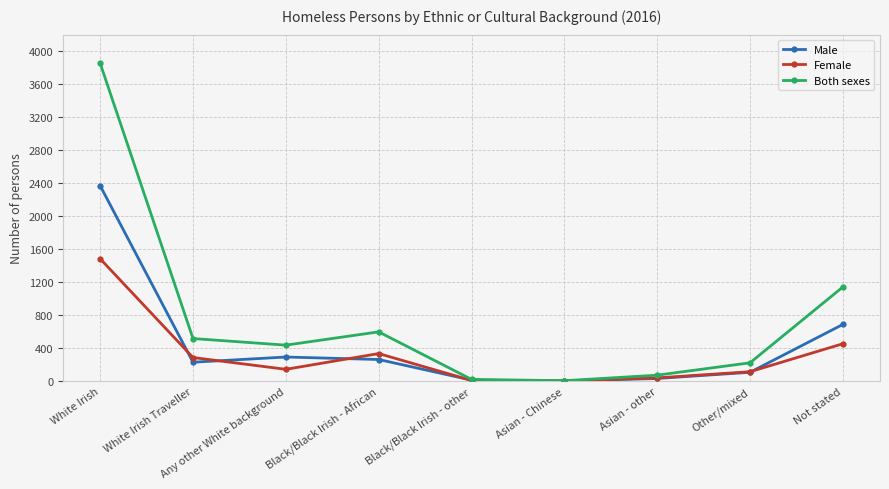

List the series in order of their overall mean, highest first.

Both sexes, Male, Female